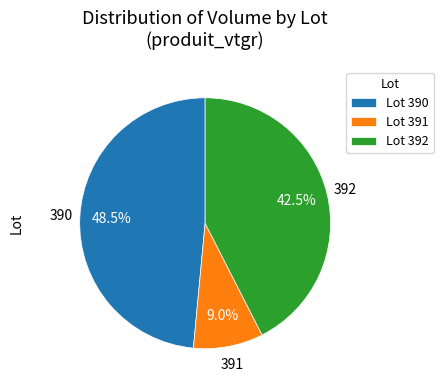

Which slice is the largest?

390